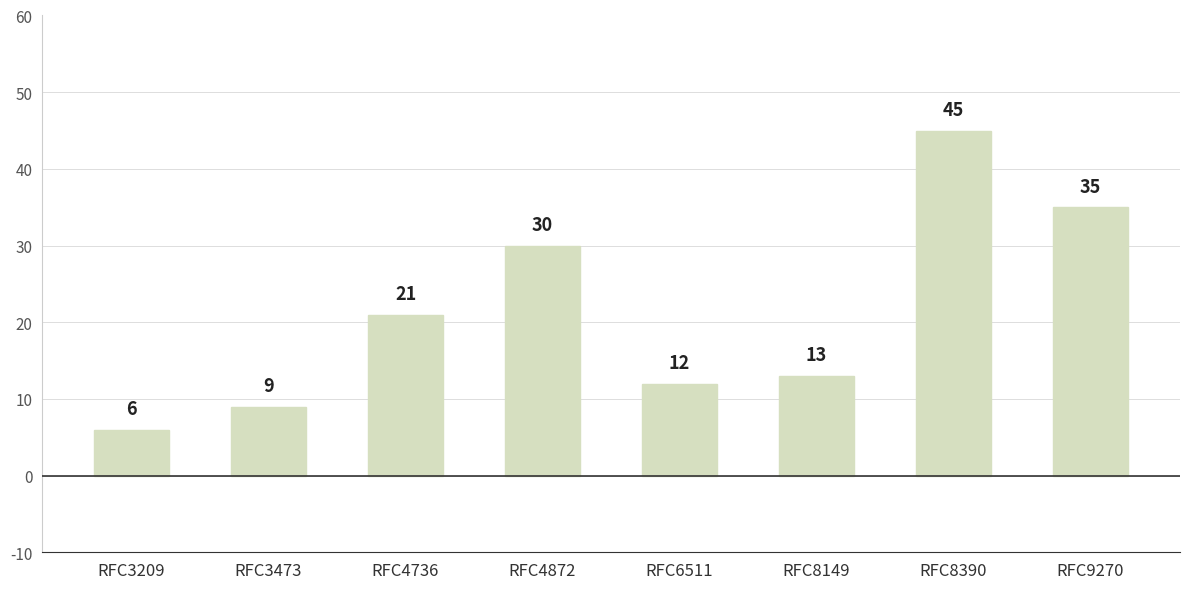

What is the difference between the maximum and minimum values?

39